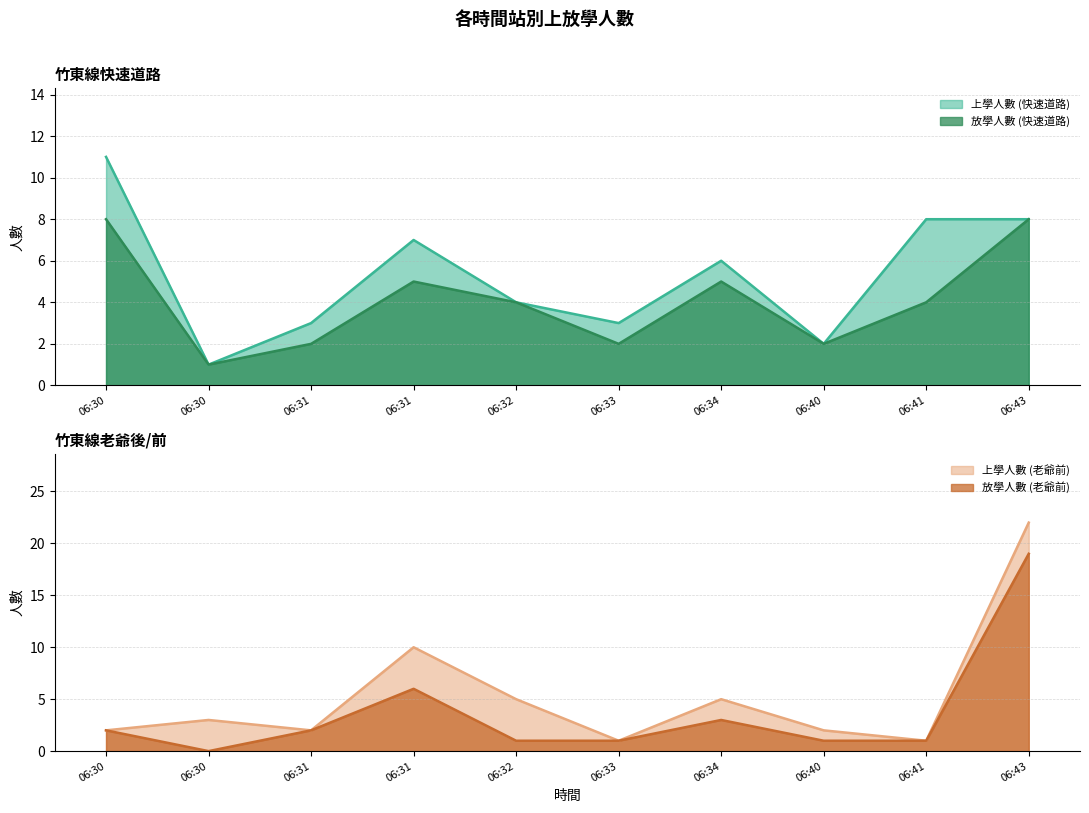

Which category has the highest value in the 上學人數 (老爺前) series?

06:43